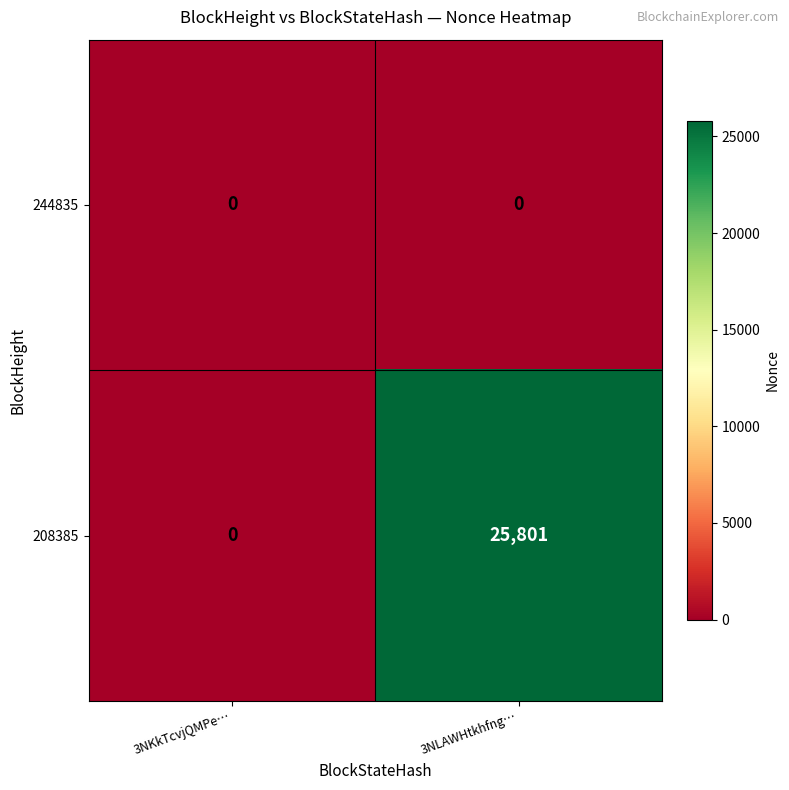

Which label corresponds to the largest value in the chart?

3NLAWHtkhfng…